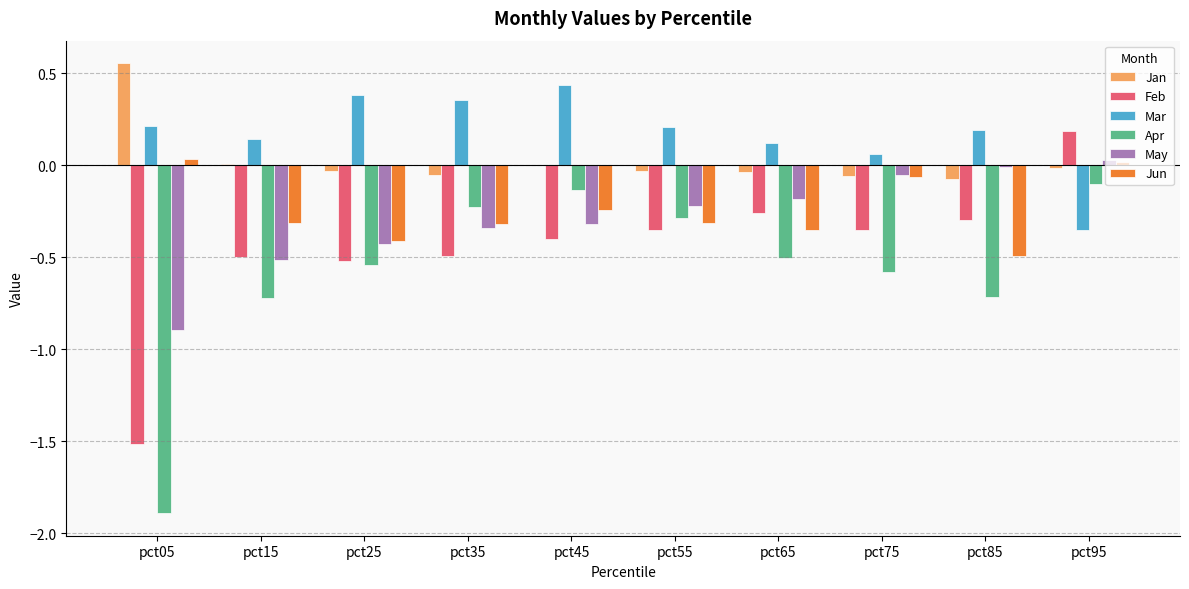

Which series has the largest total across all categories?

Mar